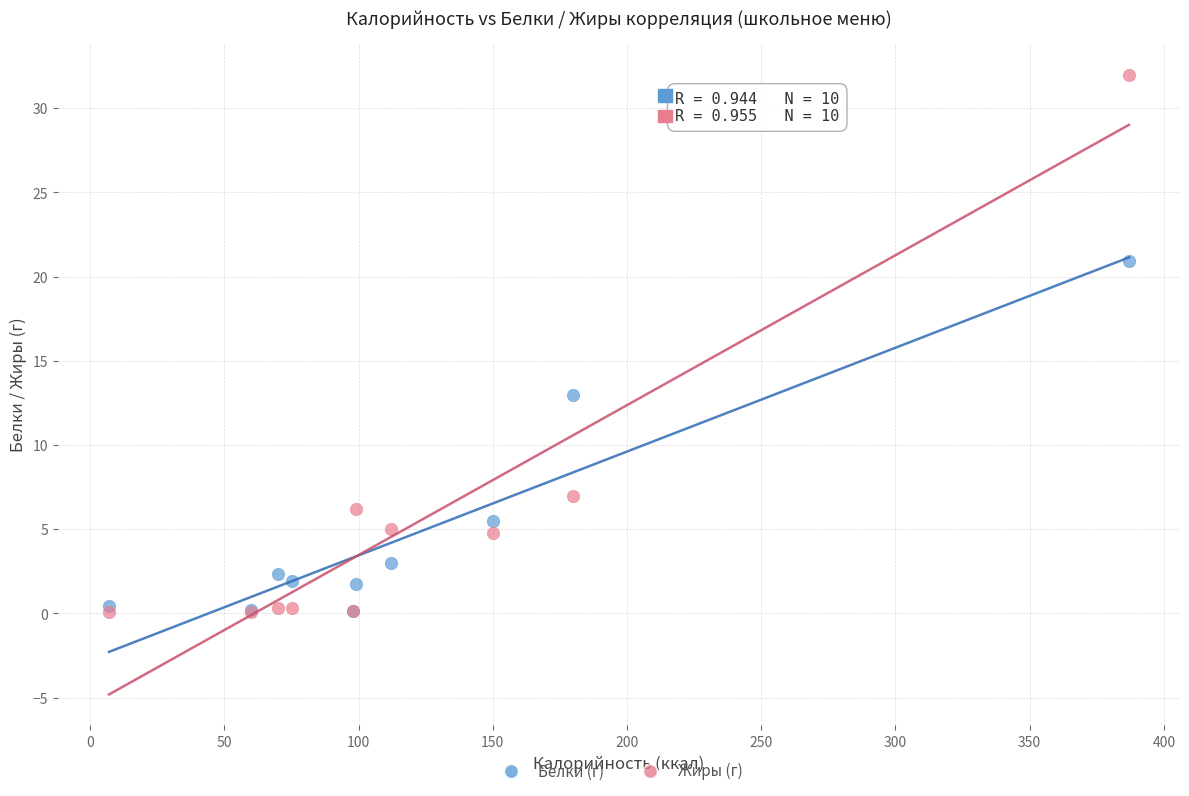

Across all series, what Y value is closest to 16?

13.0